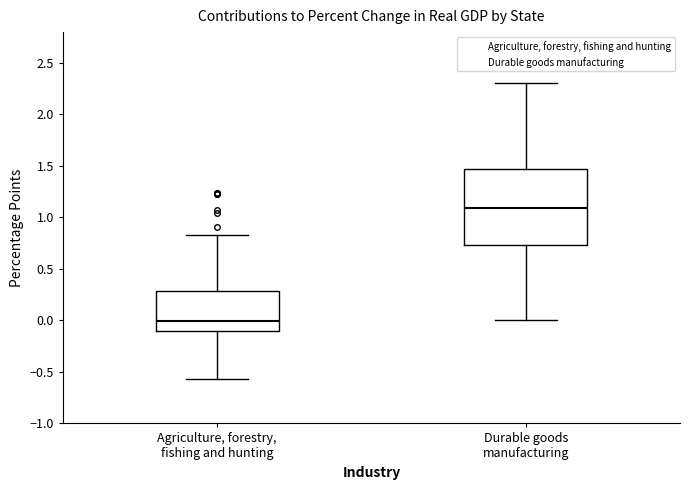

Reading left to right, read every box against the y-axis: the position of its median line, the range the box covers, and the ends of its whiskers. The values are not printed on the chart, so give them approximately, as read against the axis.

Agriculture, forestry, fishing and hunting: median 0.00, box -0.10 to 0.30, whiskers -0.55 to 0.85
Durable goods manufacturing: median 1.10, box 0.75 to 1.45, whiskers 0.00 to 2.30